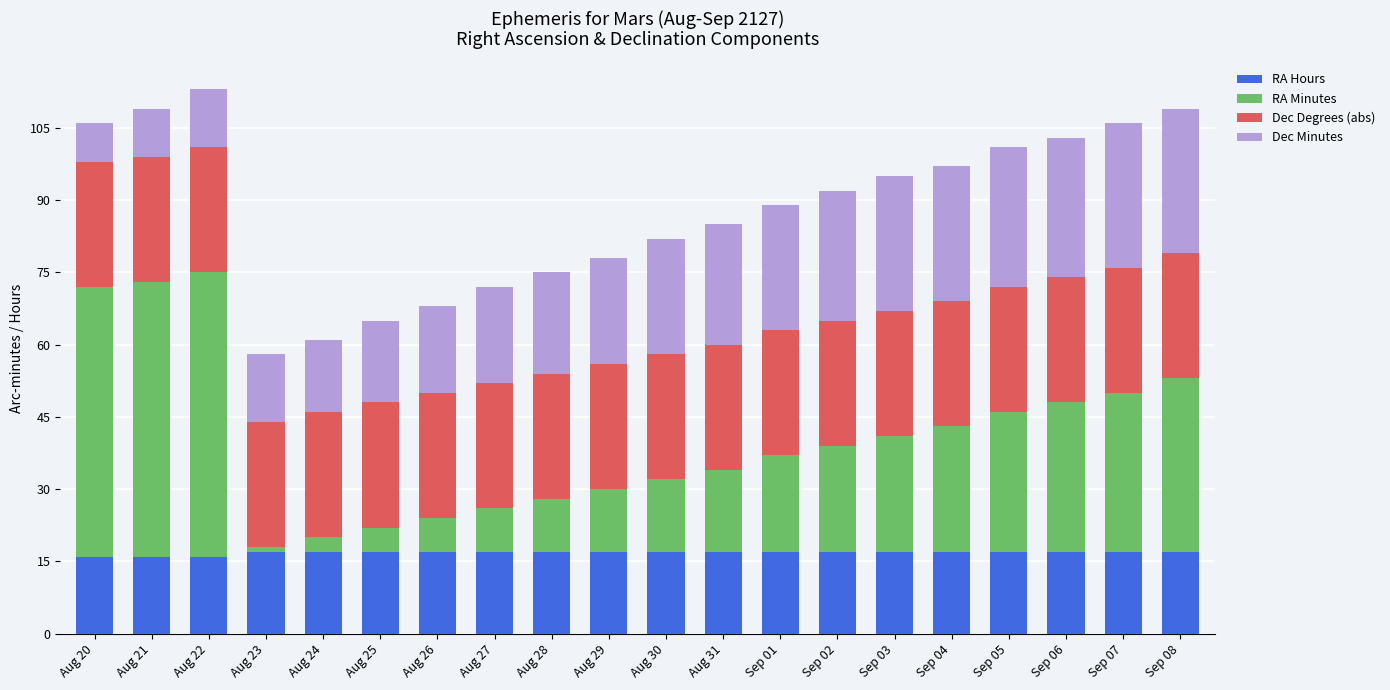

What is the sum of all RA Hours values?

337